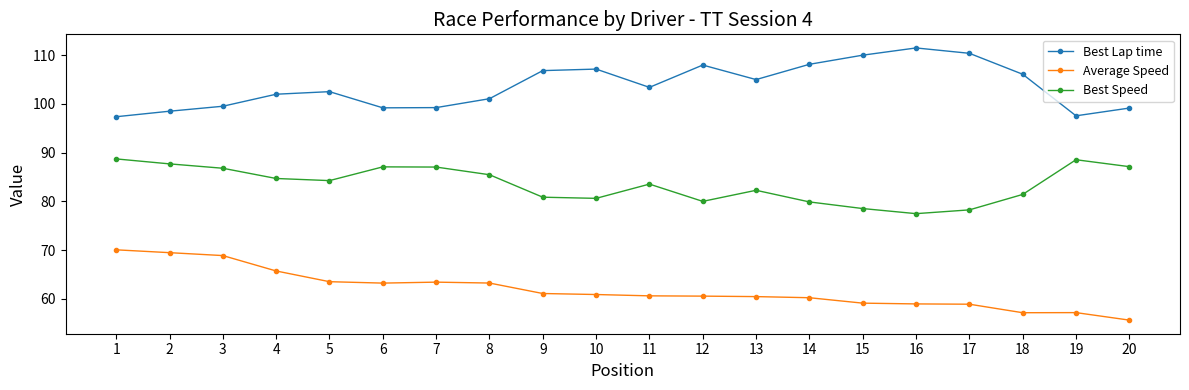

What is the difference between the highest and lowest values at 17?

51.5